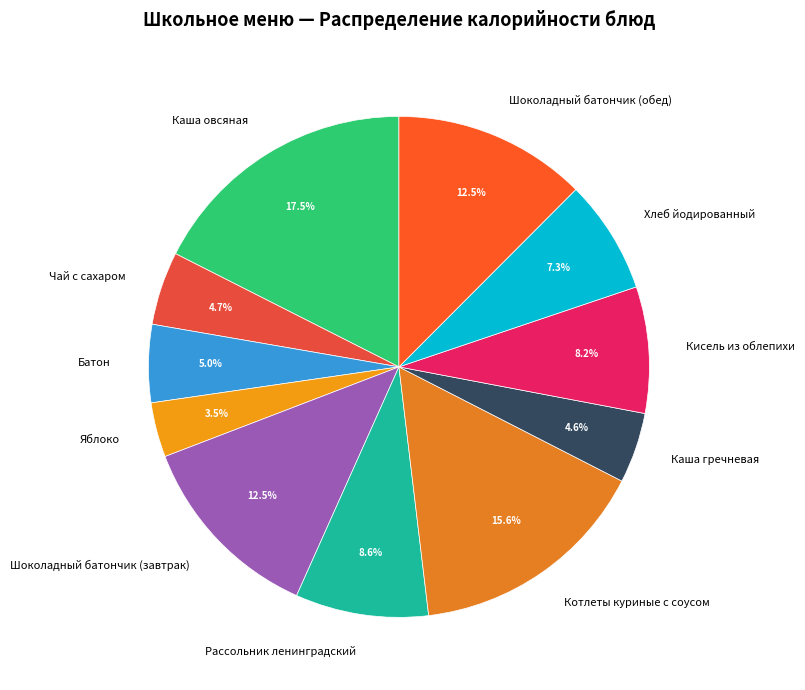

To the nearest percent, what is the difference between the largest and smallest slice percentages?

14%